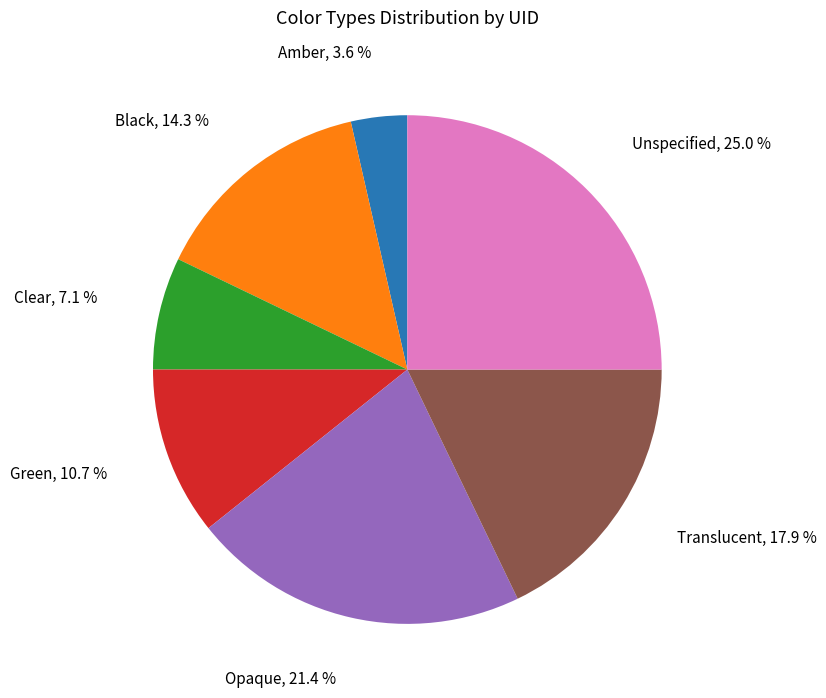

Is there a majority slice in this chart?

No